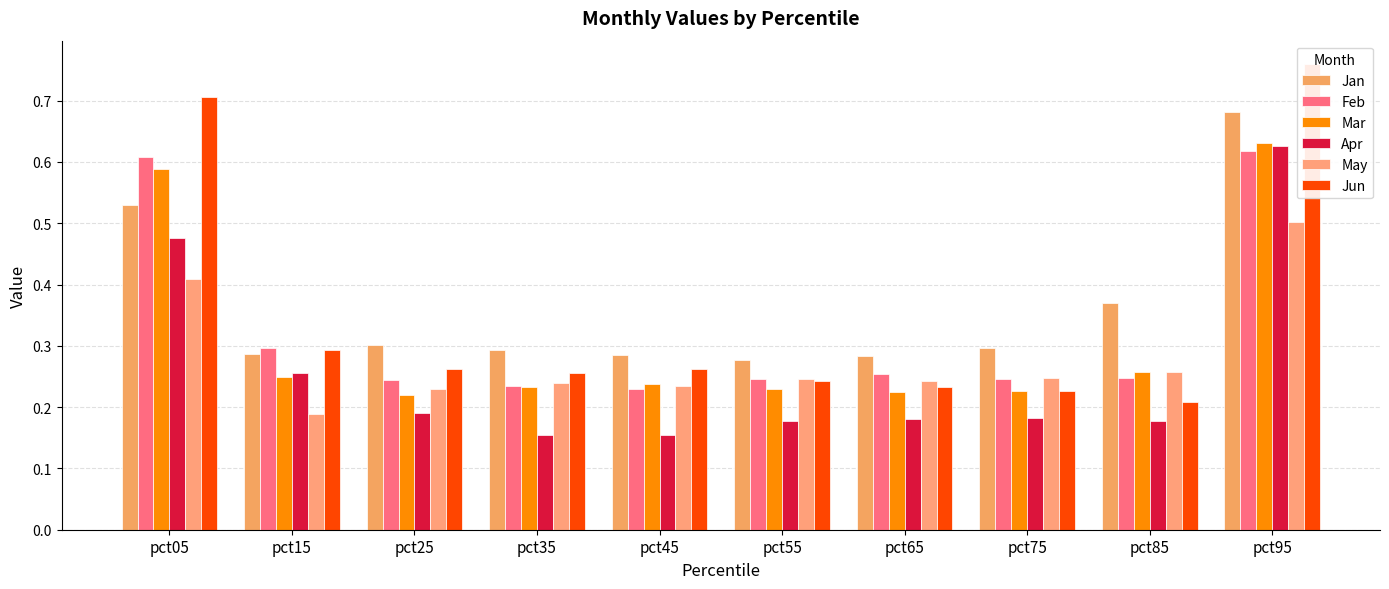

The Feb series shows 0.2 at pct75. True or false?

True